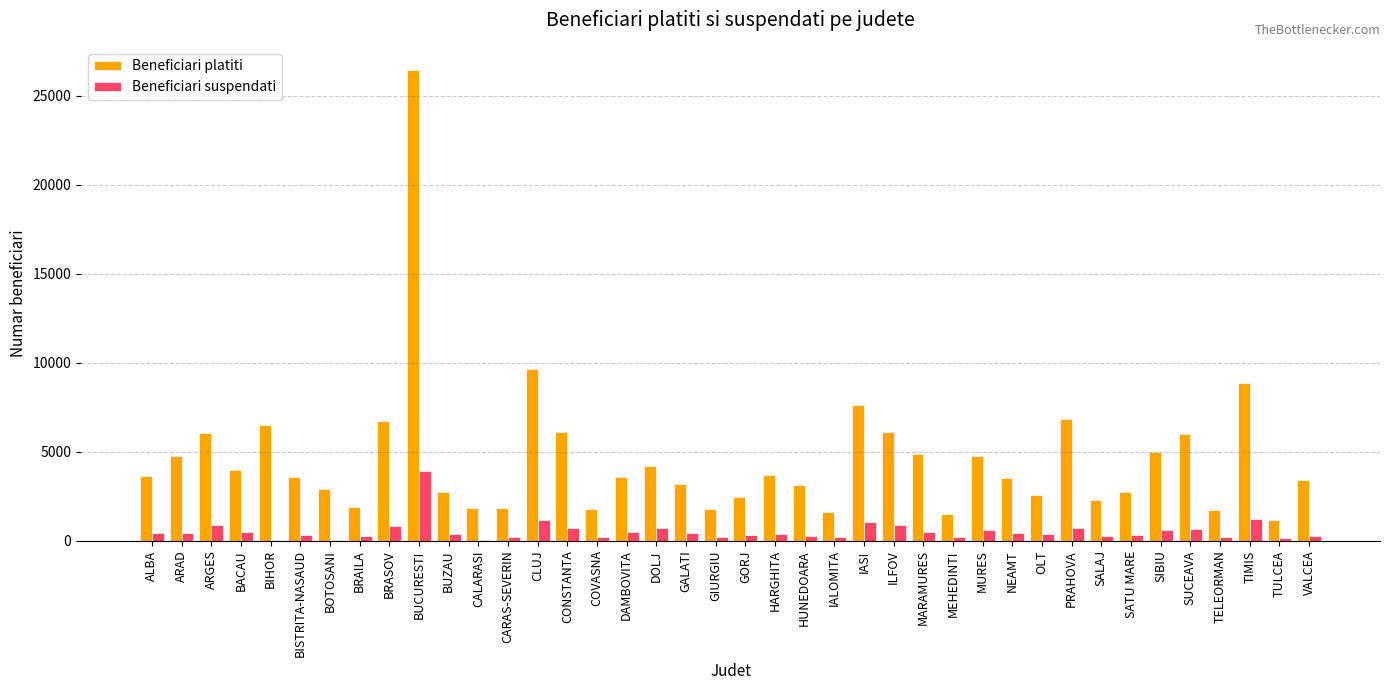

What is the maximum value for Beneficiari platiti?

26435